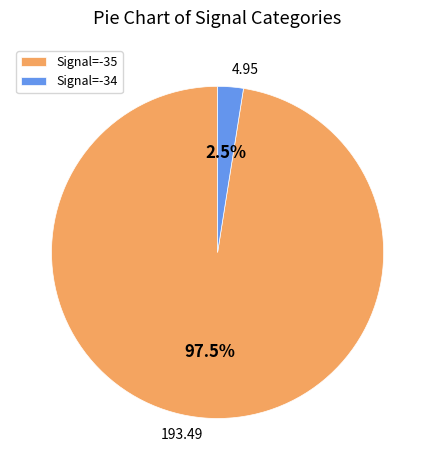

What is the total percentage of 193.49 and 4.95?

100.0%